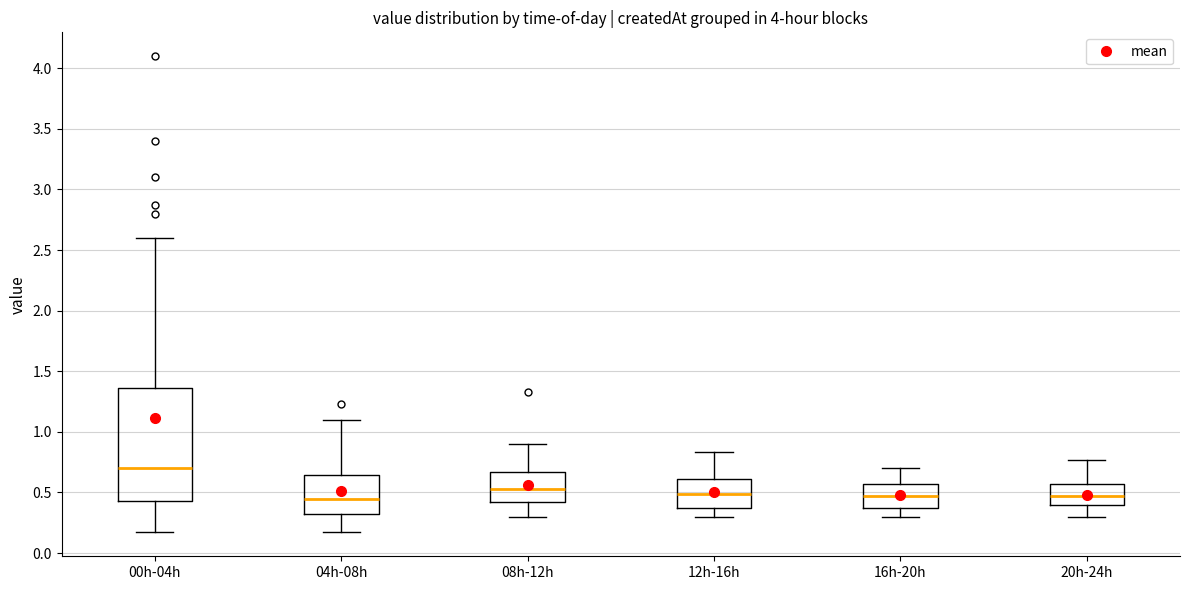

Reading left to right, read every box against the y-axis: the position of its median line, the range the box covers, and the ends of its whiskers. The values are not printed on the chart, so give them approximately, as read against the axis.

00h-04h: median 0.70, box 0.45 to 1.35, whiskers 0.15 to 2.60
04h-08h: median 0.45, box 0.30 to 0.65, whiskers 0.15 to 1.10
08h-12h: median 0.55, box 0.40 to 0.65, whiskers 0.30 to 0.90
12h-16h: median 0.50, box 0.35 to 0.60, whiskers 0.30 to 0.85
16h-20h: median 0.45, box 0.35 to 0.55, whiskers 0.30 to 0.70
20h-24h: median 0.45, box 0.40 to 0.55, whiskers 0.30 to 0.75